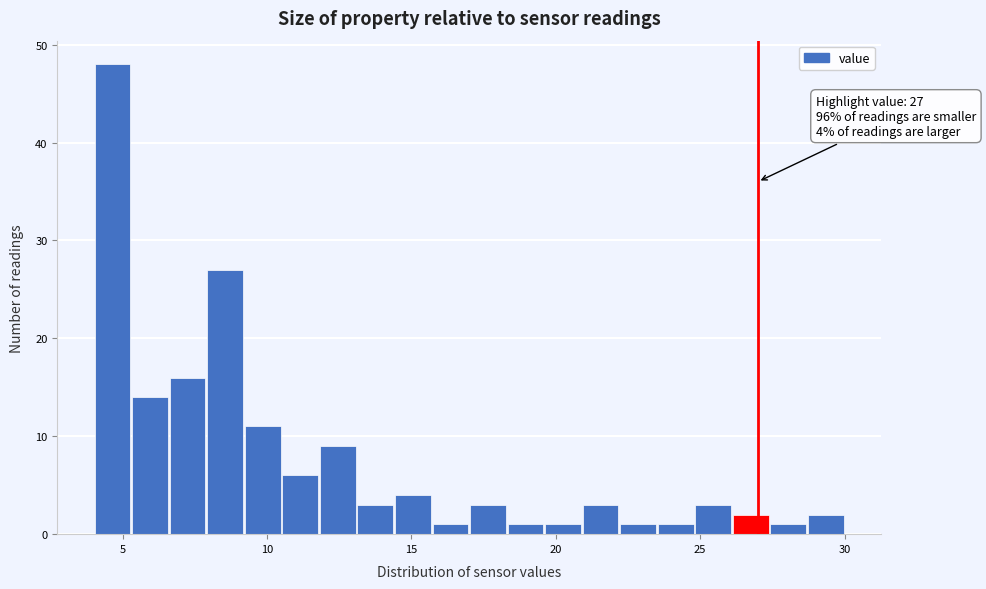

Read against the x-axis, roughly where is the centre of the tallest bar?

4.5